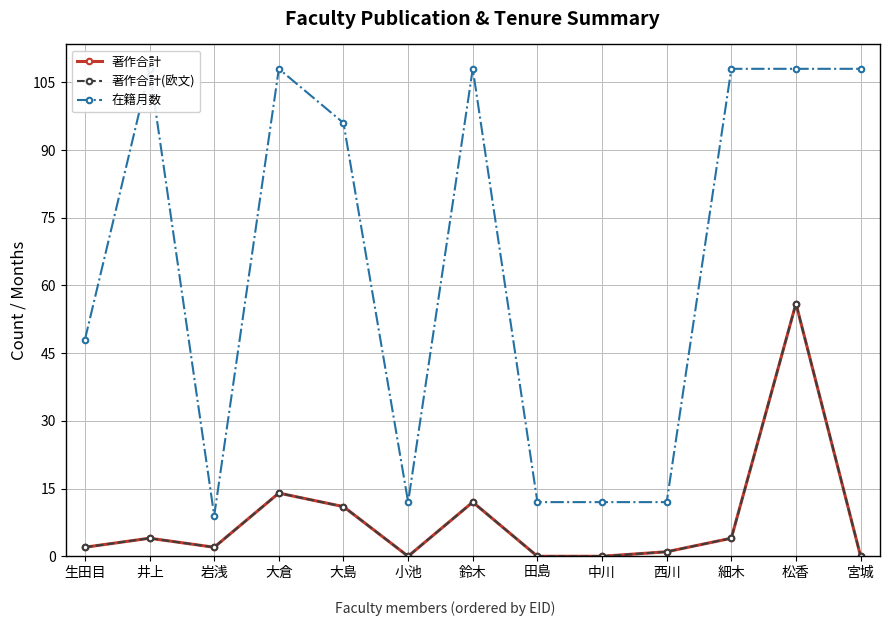

Does the chart display data point markers on the line(s)?

Yes